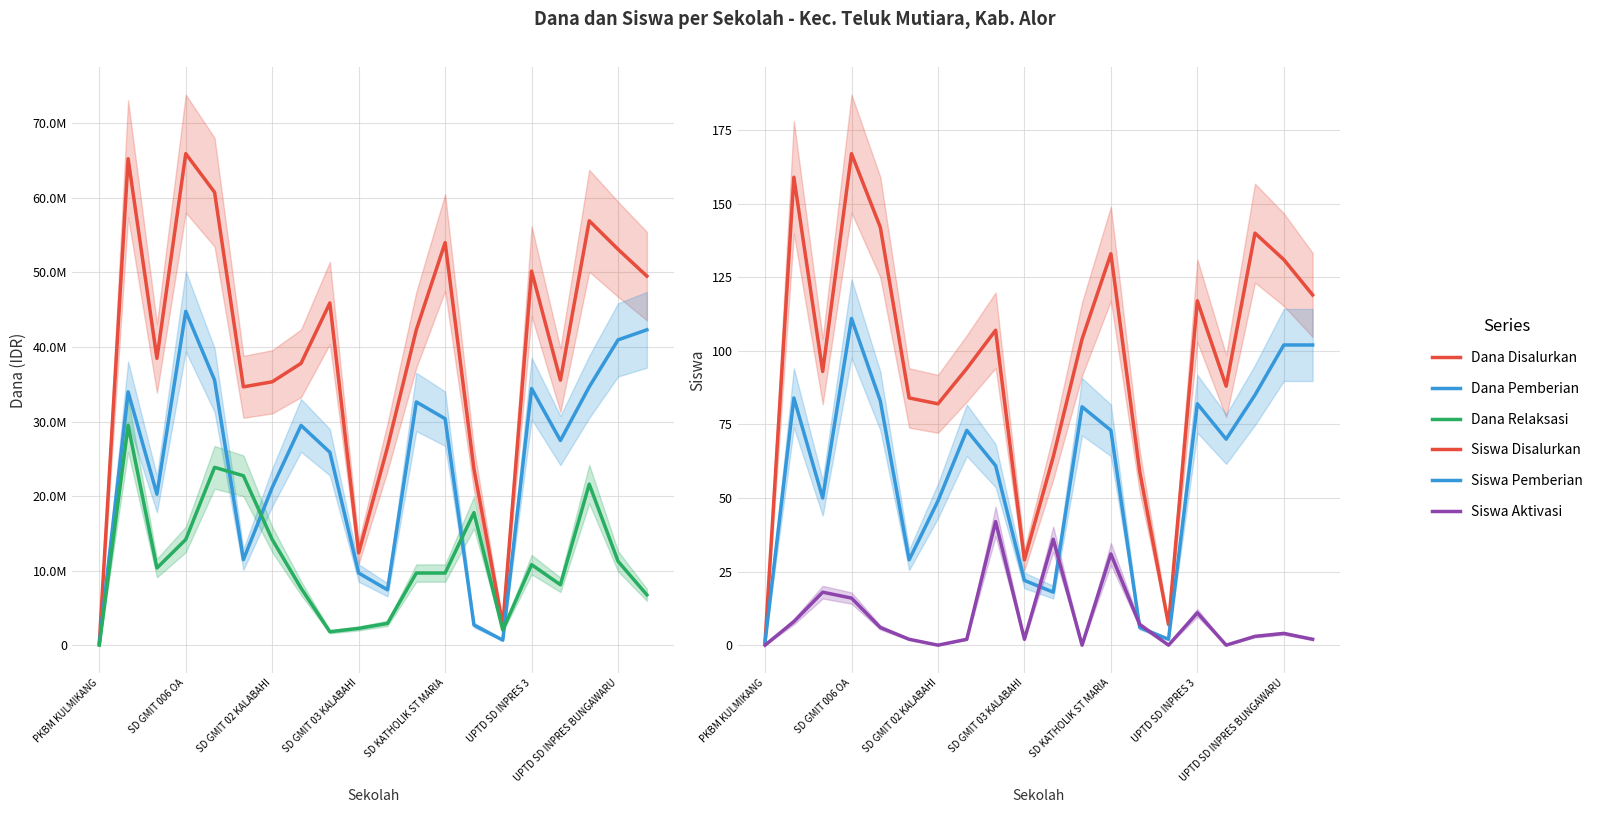

What is the value of the Dana Disalurkan point at the 13th from the left?

54000000